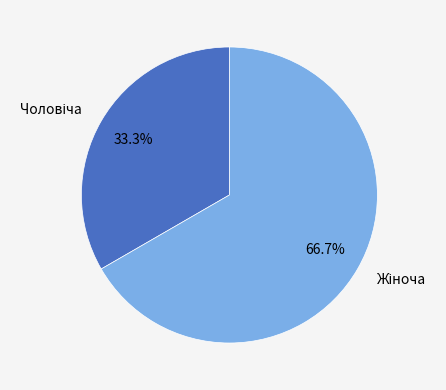

How many segments does this pie chart have?

2